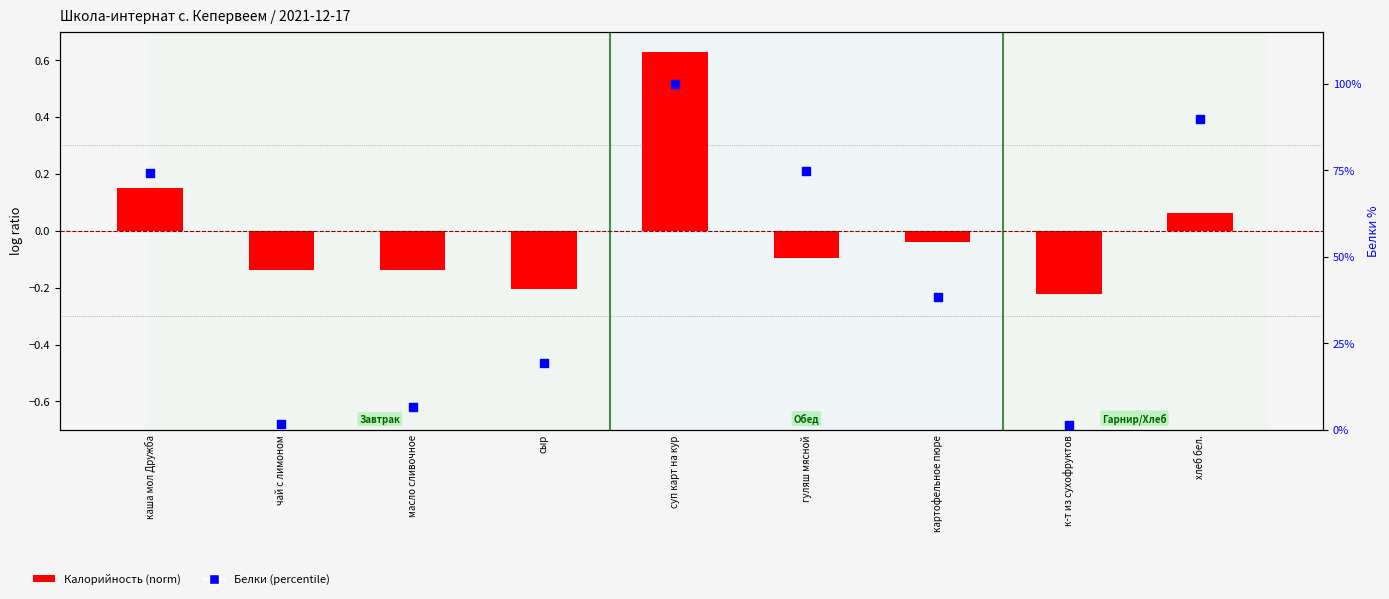

What are all the series names shown in the legend?

Калорийность (norm), Белки (percentile)